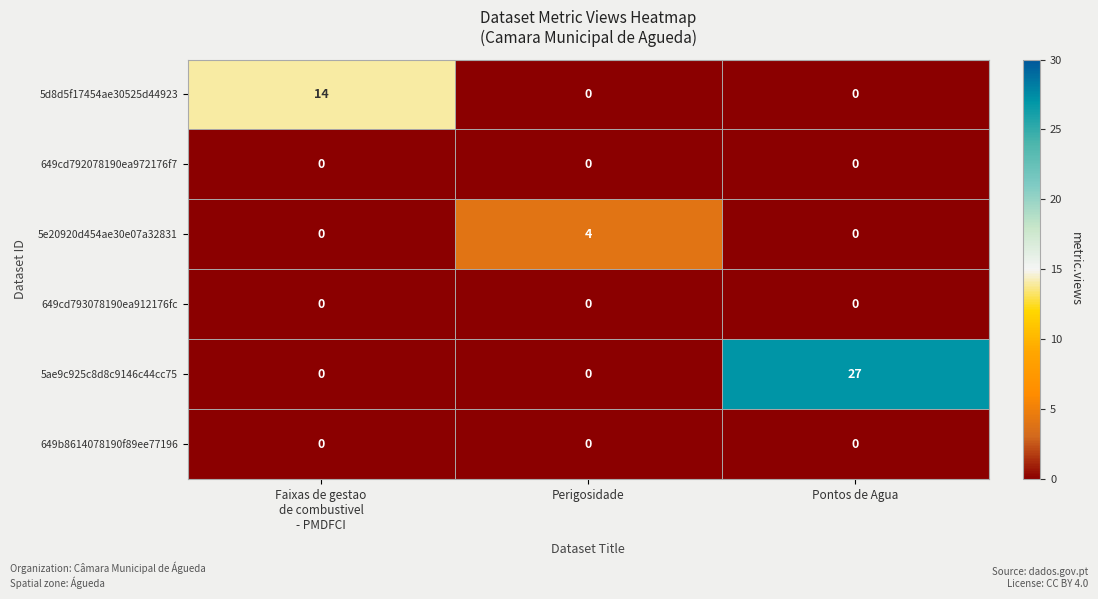

What is the maximum value shown in the chart?

27